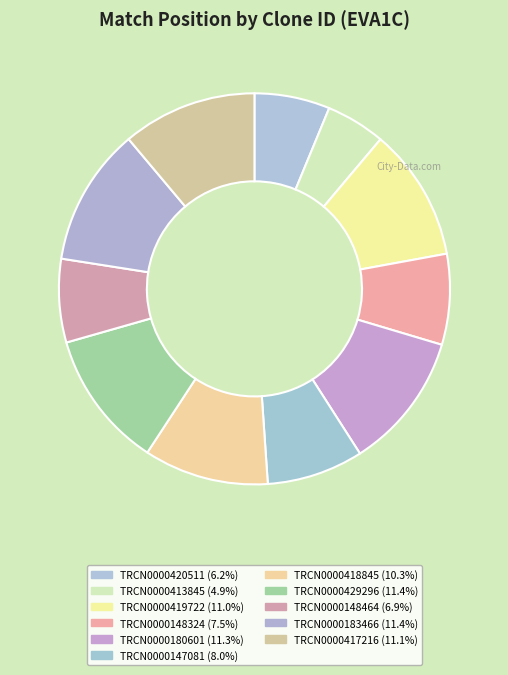

Is there any slice that represents more than half of the pie?

No